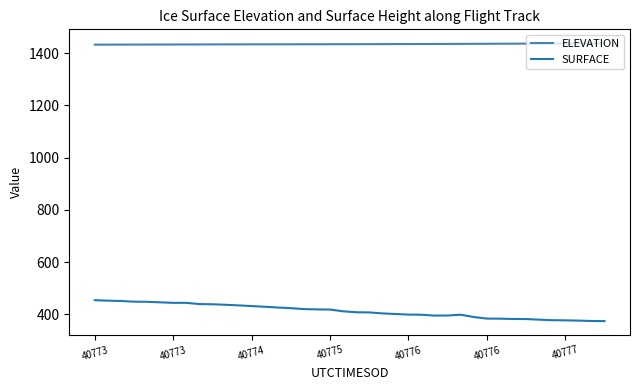

How many lines are shown in the chart?

2